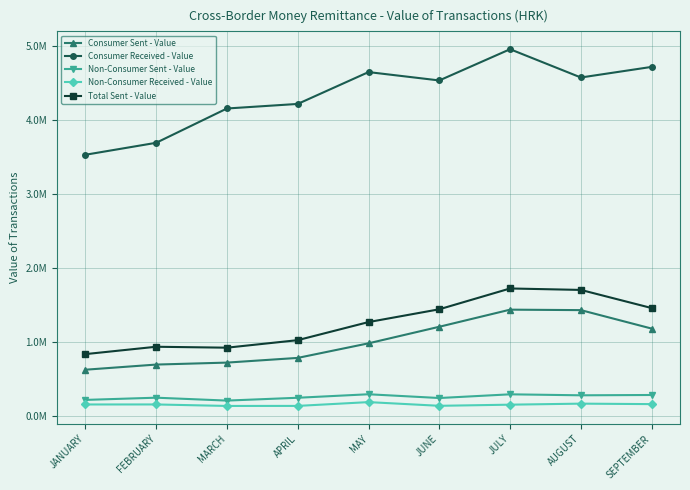

Which category has the highest value in the Consumer Received - Value series?

JULY